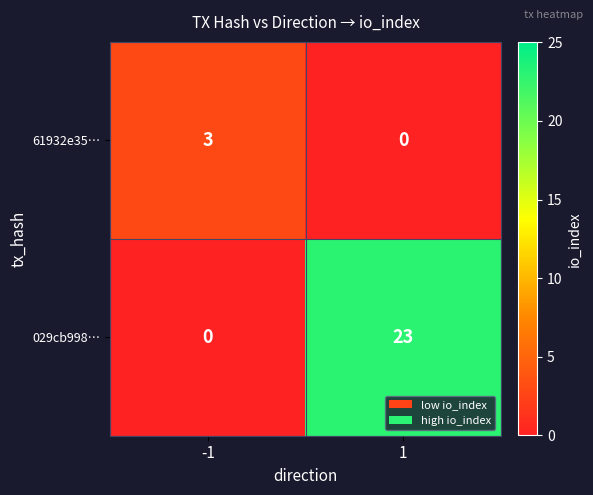

The value of 029cb998… at 1 is 10. True or false?

False